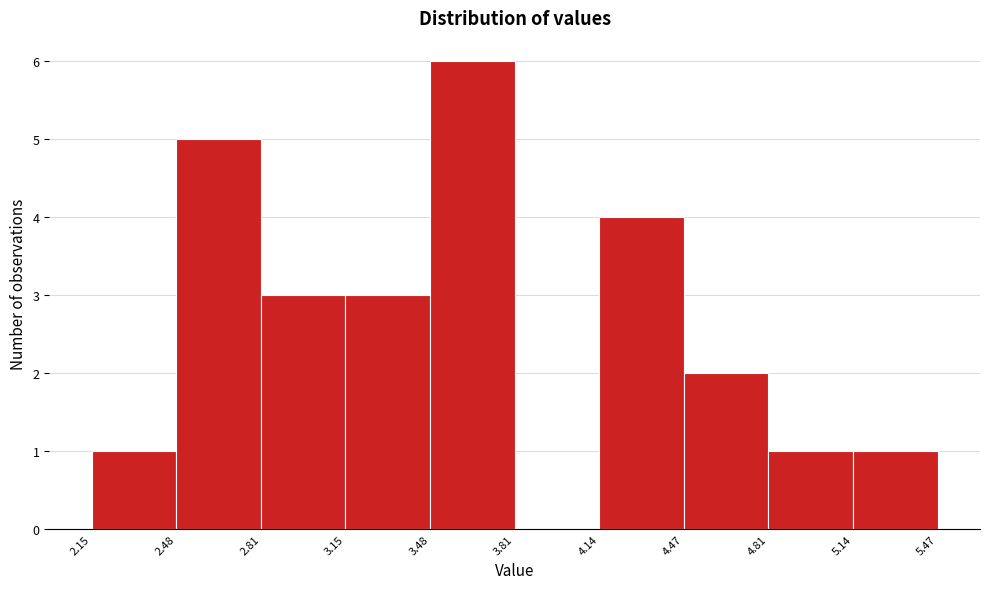

What is the height of the bar covering 2.15 to 2.48 on the x-axis? The values are not printed on the chart, so give them approximately, as read against the axis.

1